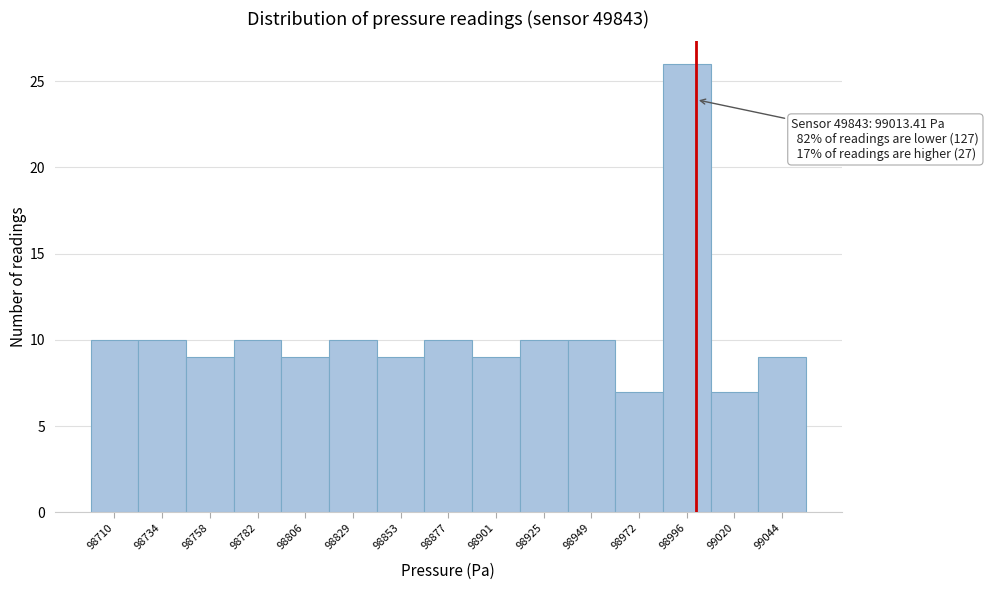

Reading right to left, what are all the values shown in this chart?

99044=9	99020=7	98996=26	98972=7	98949=10	98925=10	98901=9	98877=10	98853=9	98829=10	98806=9	98782=10	98758=9	98734=10	98710=10